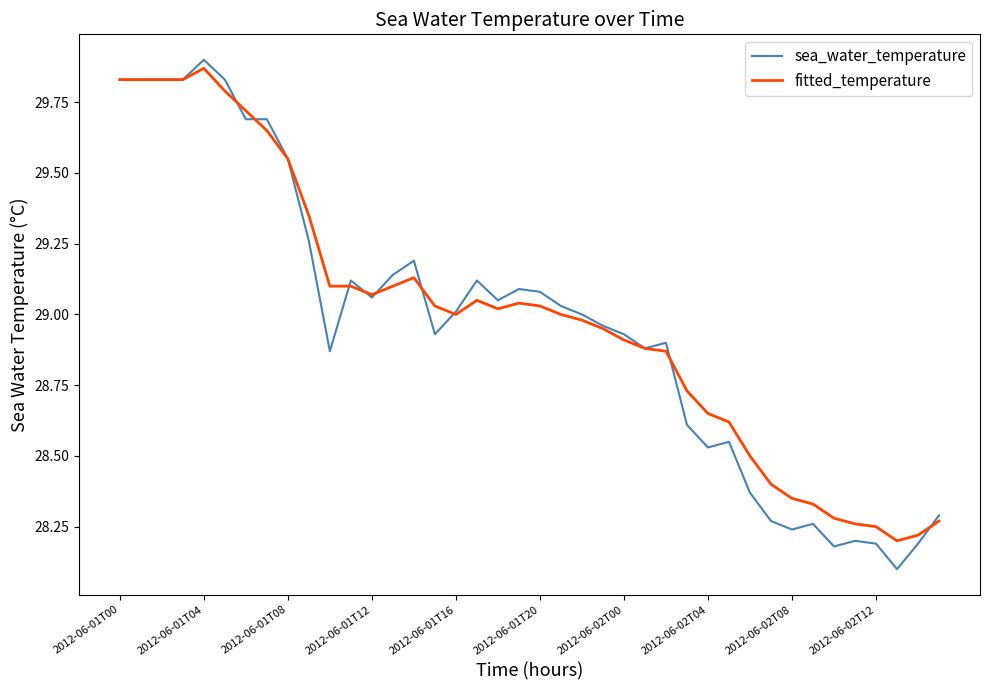

True or false: fitted_temperature and sea_water_temperature cross at least once.

True